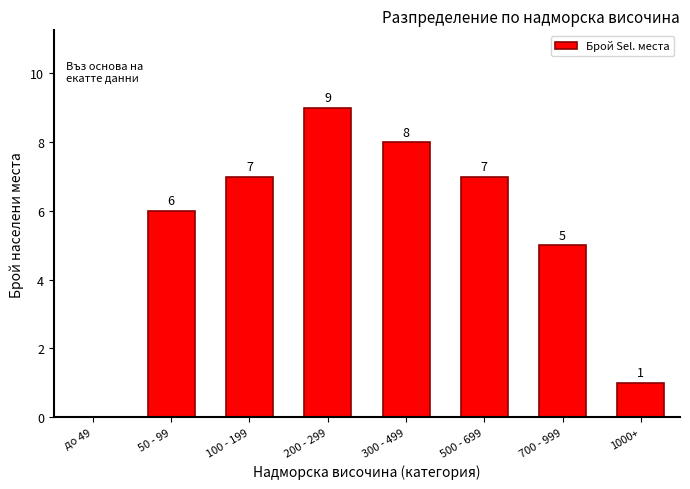

Reading left to right, list all the values displayed in this chart.

до 49=0	50 - 99=6	100 - 199=7	200 - 299=9	300 - 499=8	500 - 699=7	700 - 999=5	1000+=1